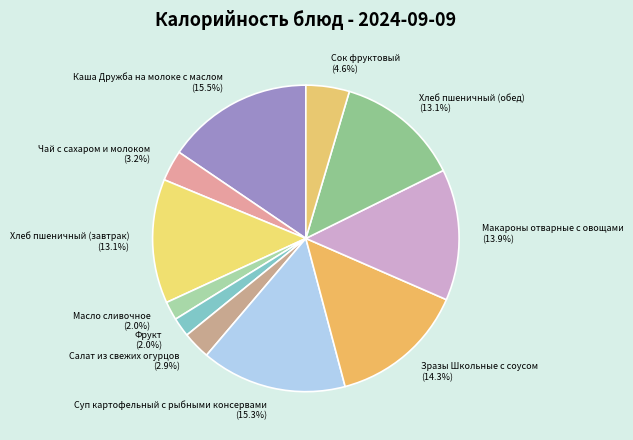

What is the ratio of the value at Сок фруктовый (4.6%) to the value at Масло сливочное (2.0%)?

2.3